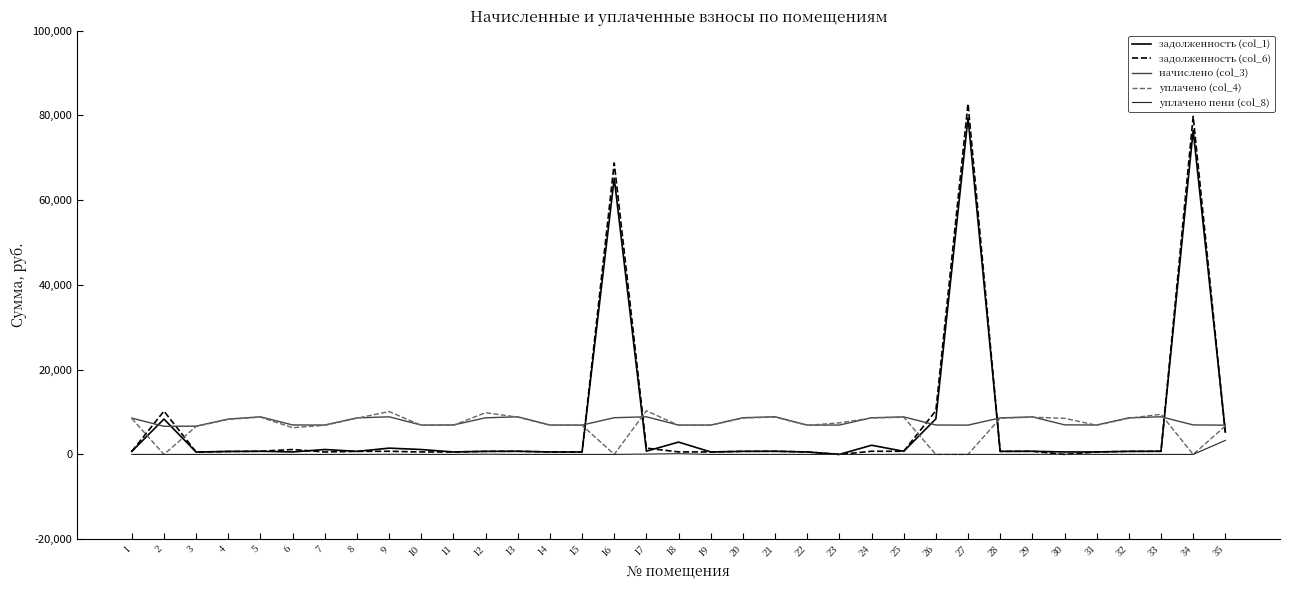

What is the difference between the maximum and minimum values in the уплачено пени (col_8) series?

3308.8